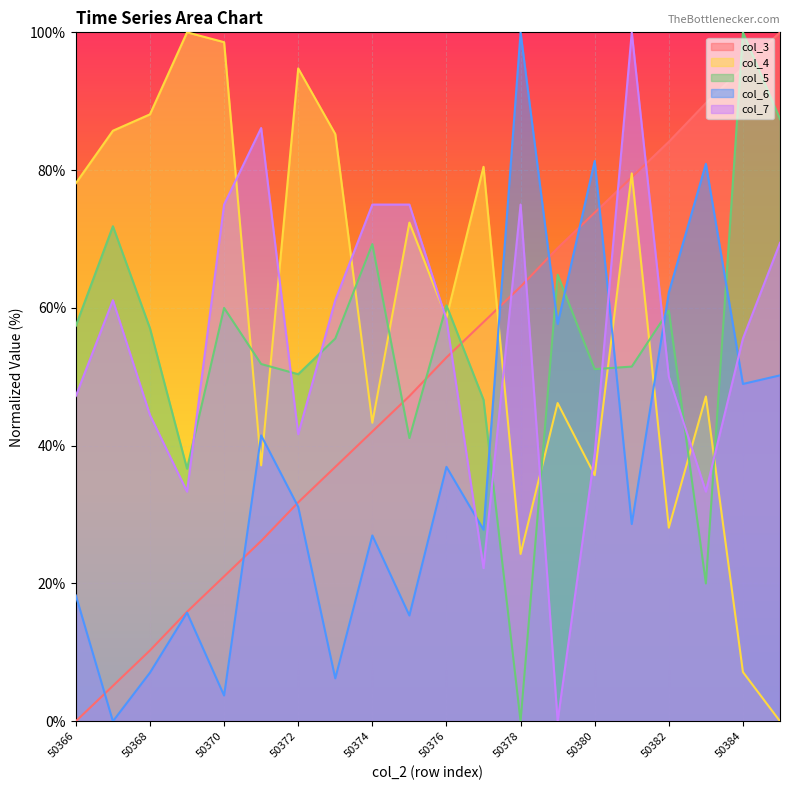

The value of col_7 at 50366 is 47.2. True or false?

True